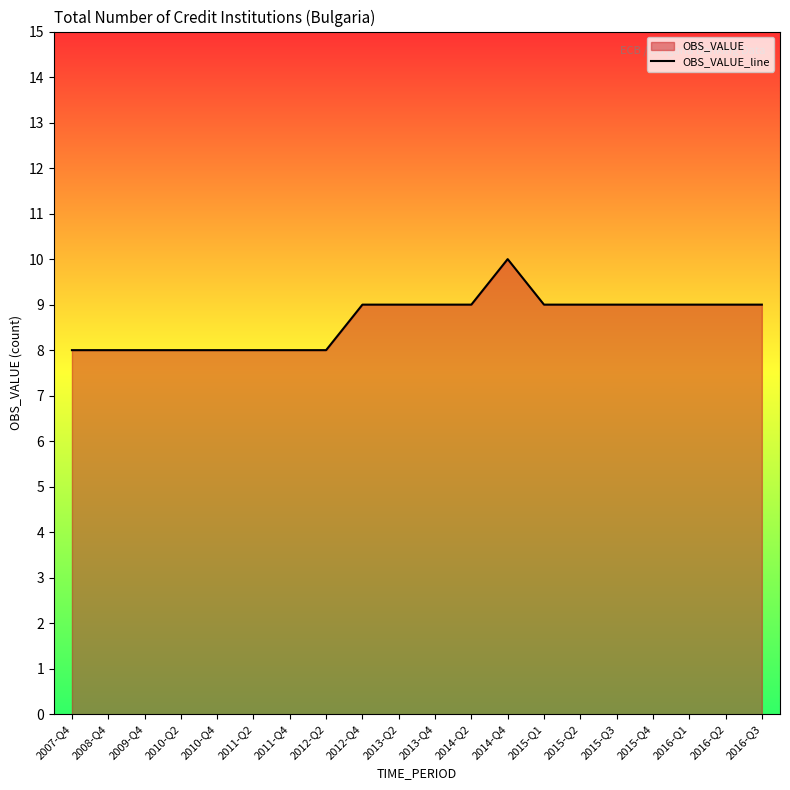

Does the chart have visible grid lines?

No